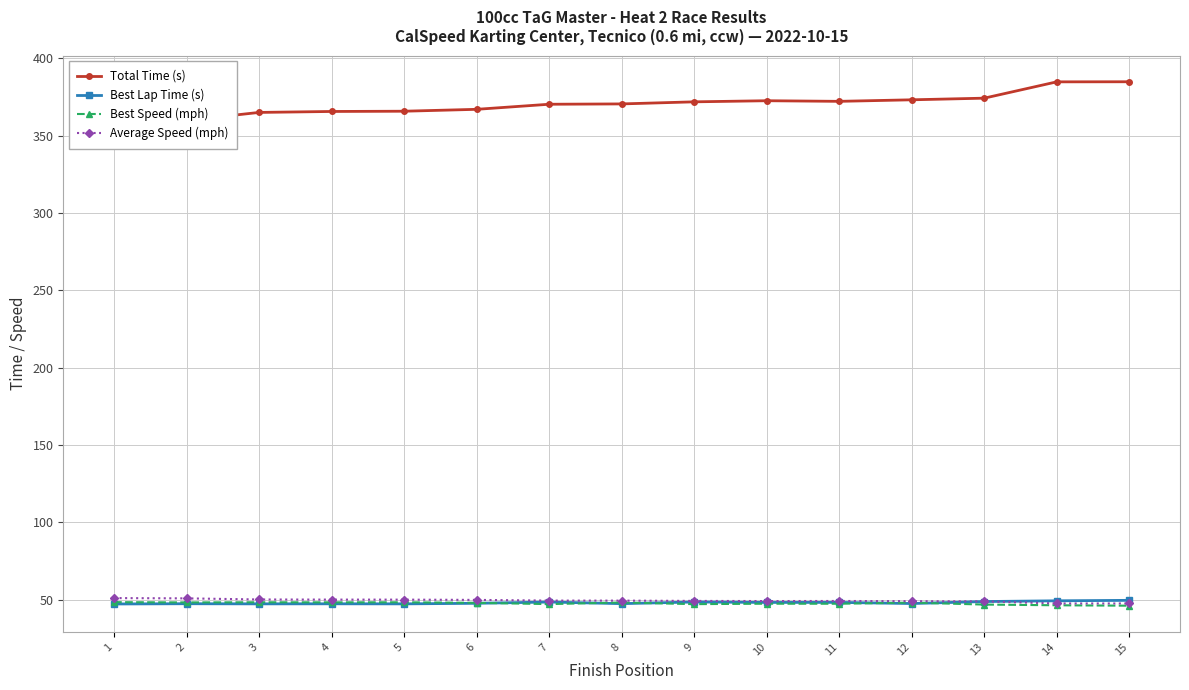

Which series has the widest spread of values?

Total Time (s)